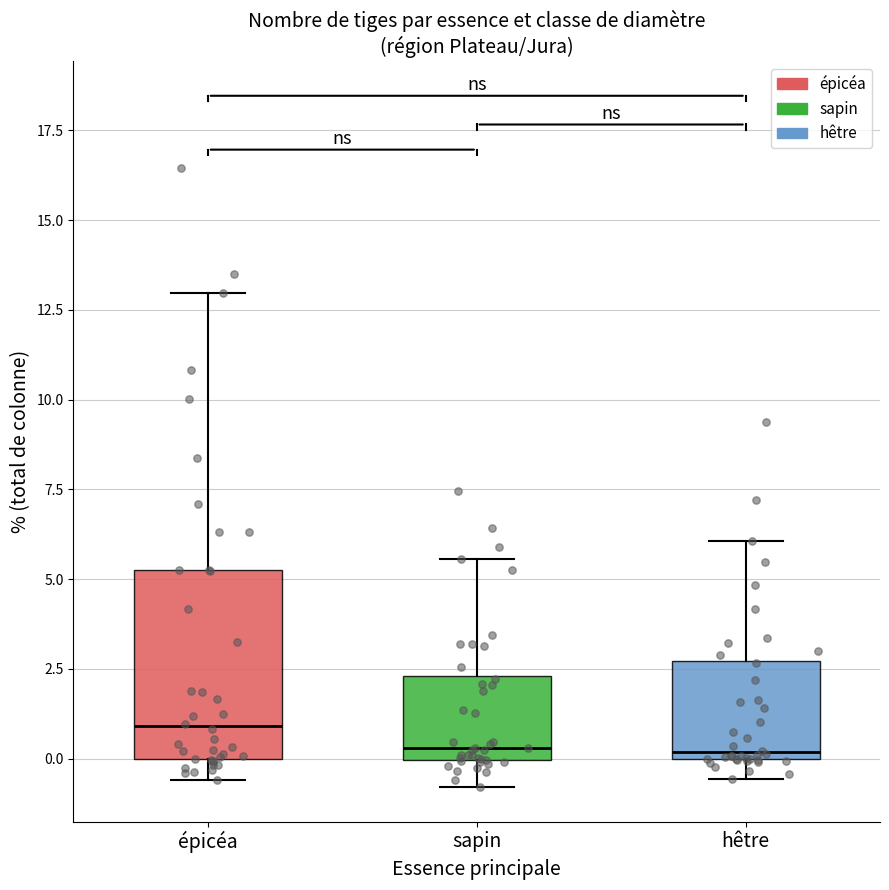

Reading left to right, read every box against the y-axis: the position of its median line, the range the box covers, and the ends of its whiskers. The values are not printed on the chart, so give them approximately, as read against the axis.

épicéa: median 1.0, box 0.0 to 5.0, whiskers -0.5 to 13.0
sapin: median 0.5, box 0.0 to 2.5, whiskers -1.0 to 5.5
hêtre: median 0.0 (just above the box's lower edge), box 0.0 to 2.5, whiskers -0.5 to 6.0